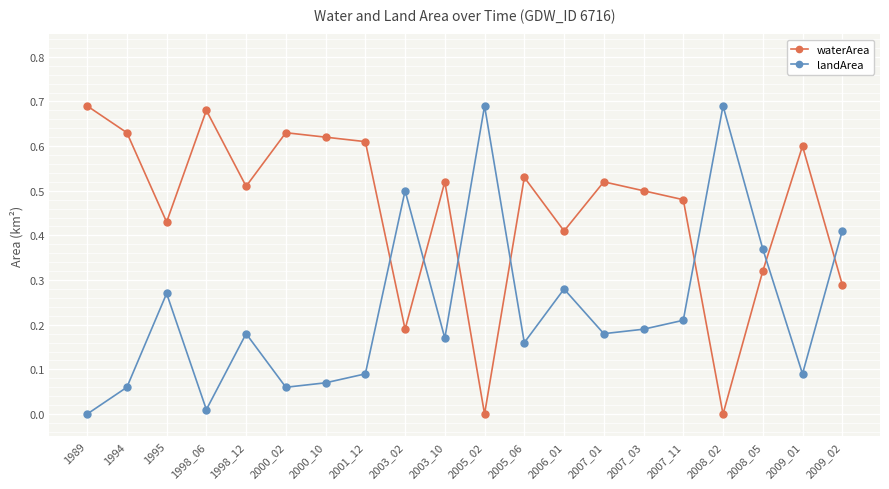

What is the sum of the waterArea values at 1998_12 and 2005_06?

1.0